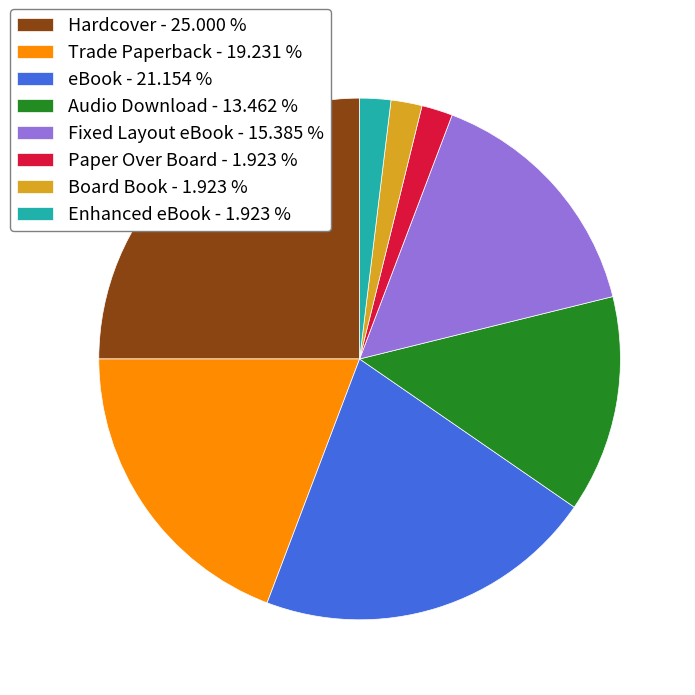

True or false: eBook accounts for 21% of the total.

True